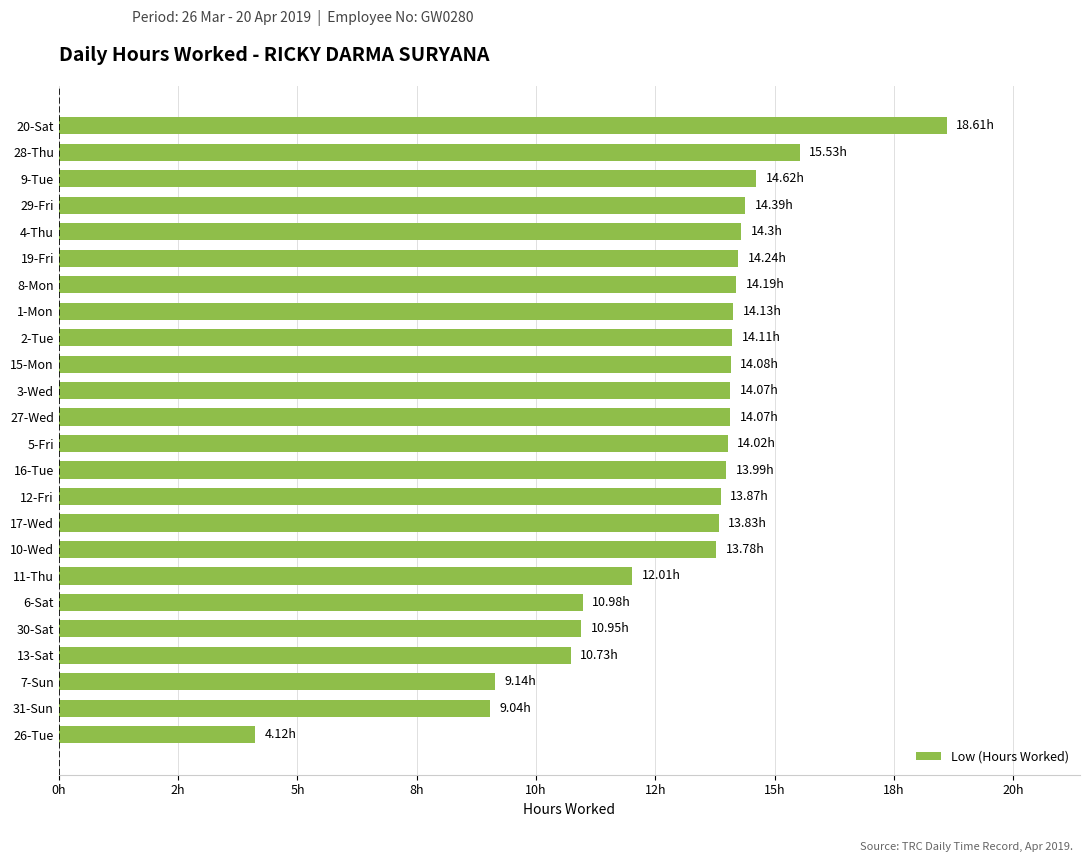

What is the average value?

13.0